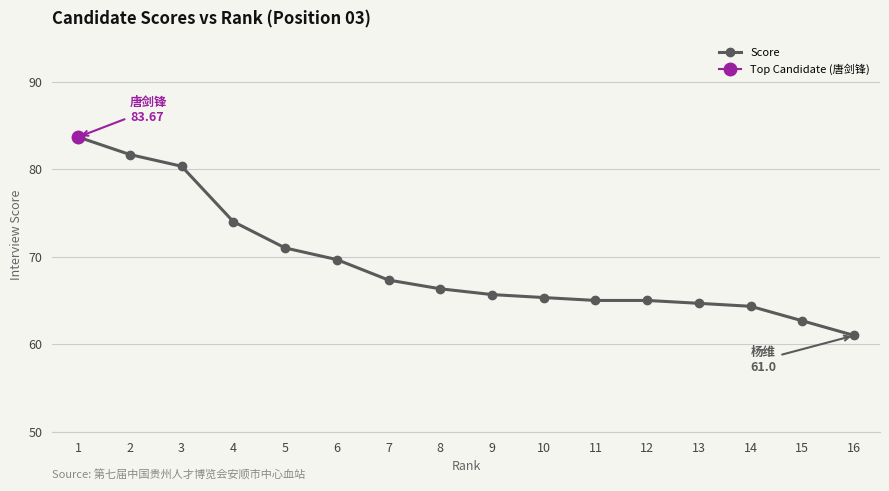

What is the difference between the values at 4 and 13?

9.3